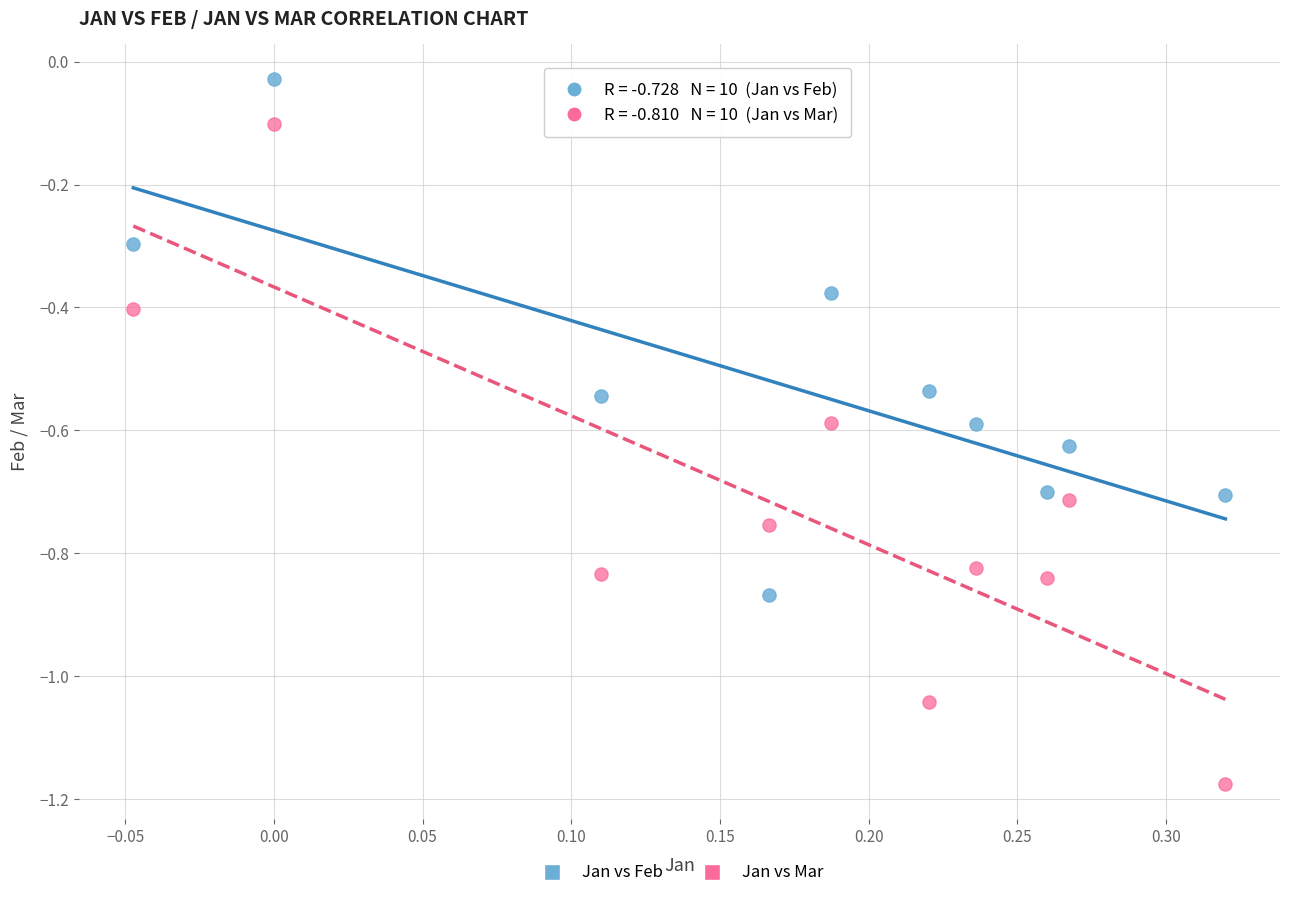

Which series contains the lowest Y value?

Jan vs Mar